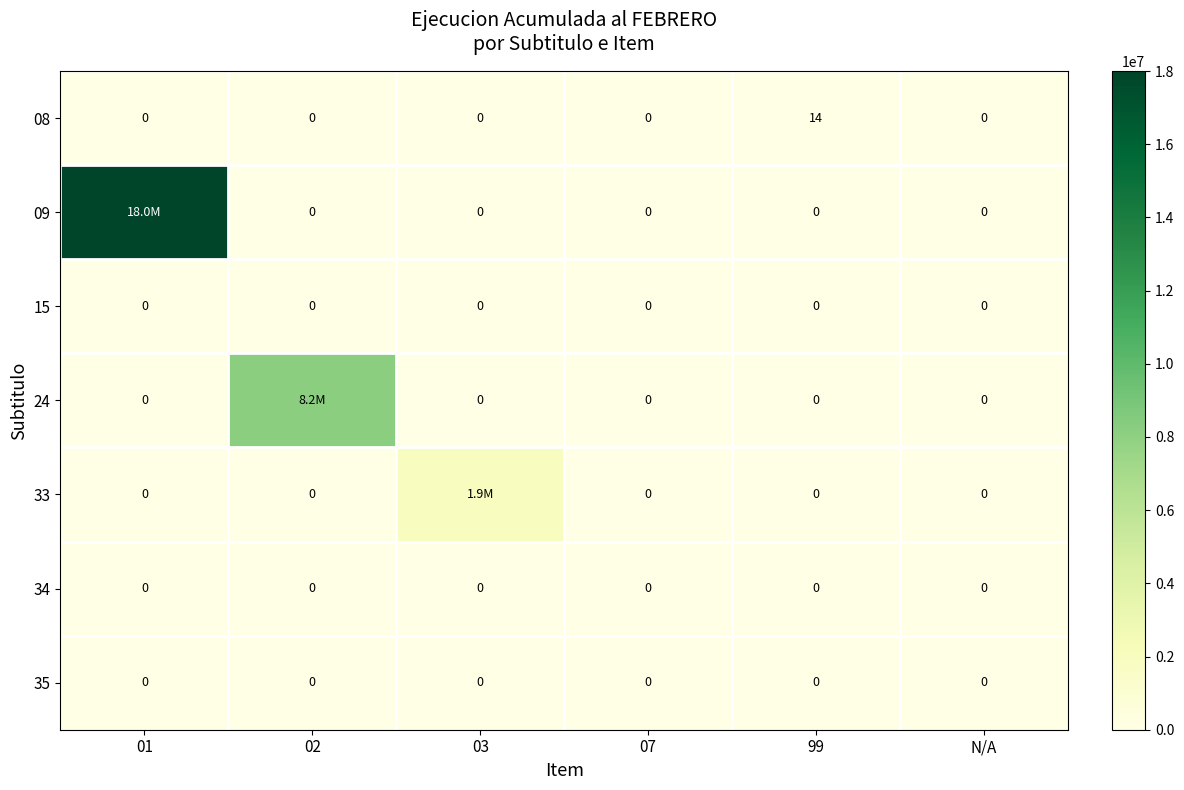

What is the difference between the maximum and second lowest values in the 08 series?

14